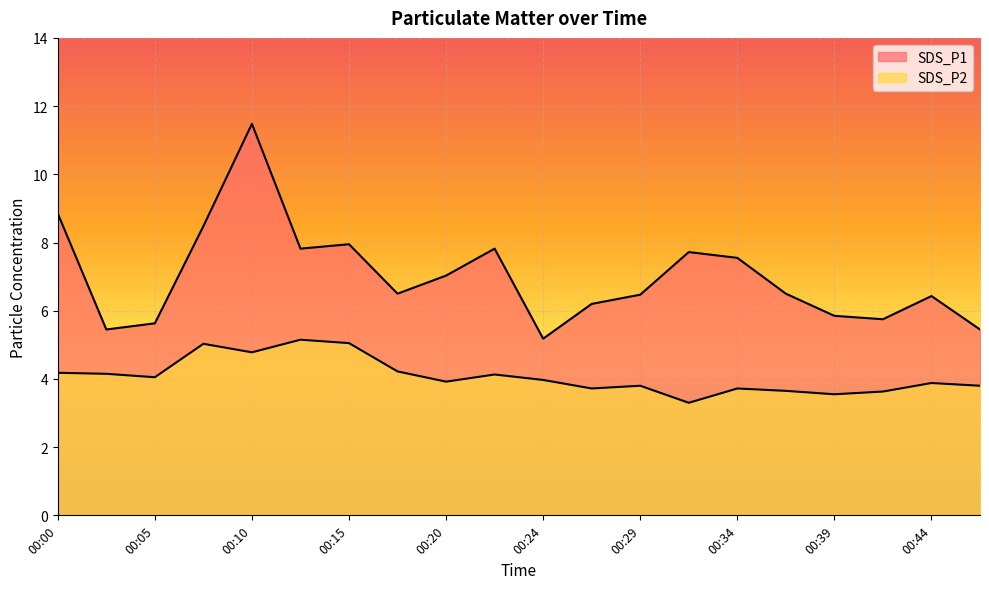

At which category does SDS_P1 reach its first local peak?

00:10